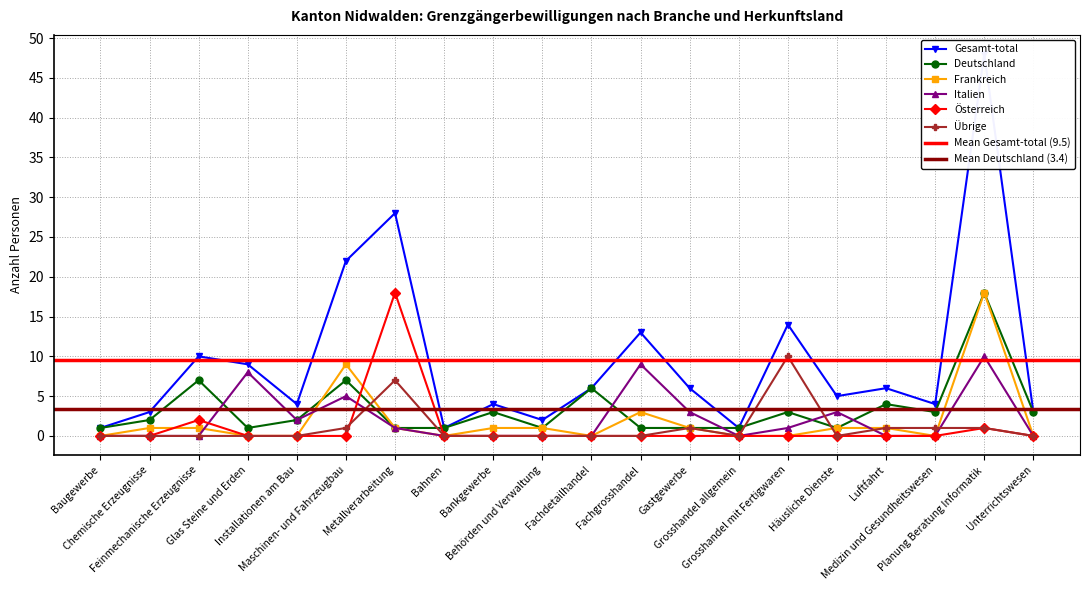

What is the lowest value of the Gesamt-total series?

1